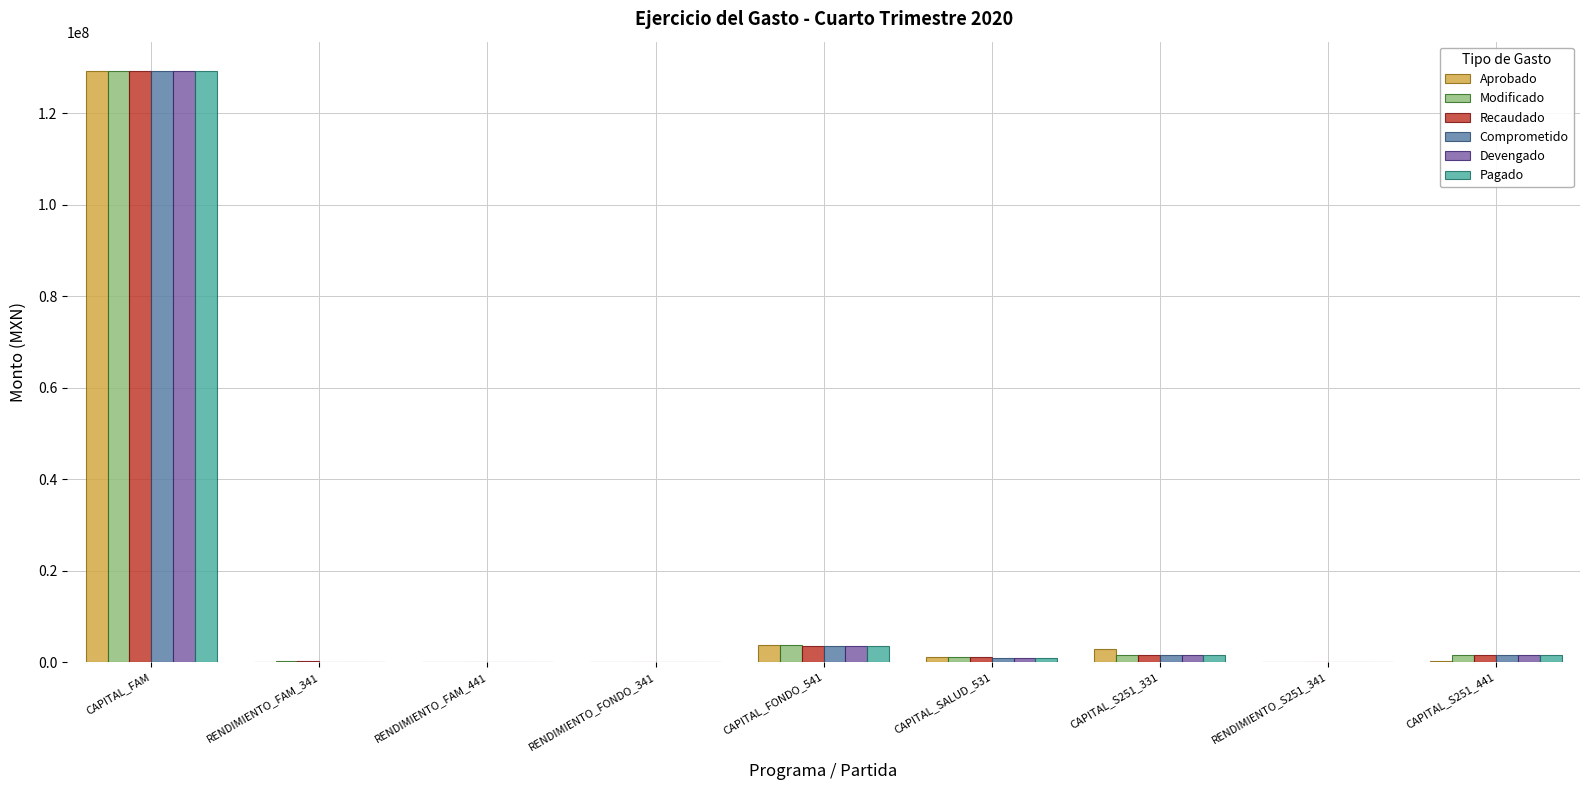

At which label does Recaudado reach its peak?

CAPITAL_FAM